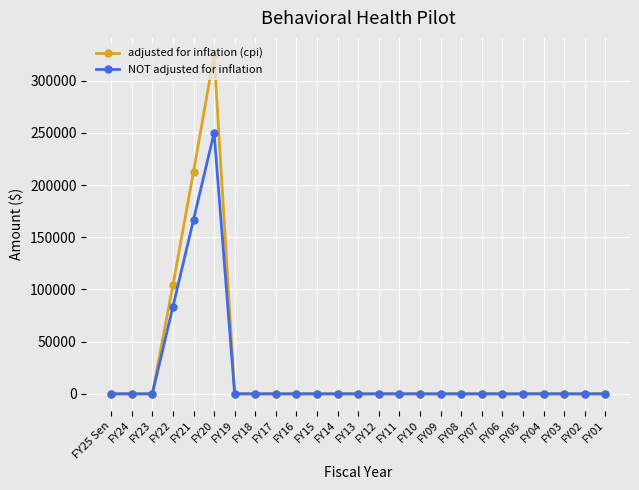

Which series has the largest range (max minus min)?

adjusted for inflation (cpi)